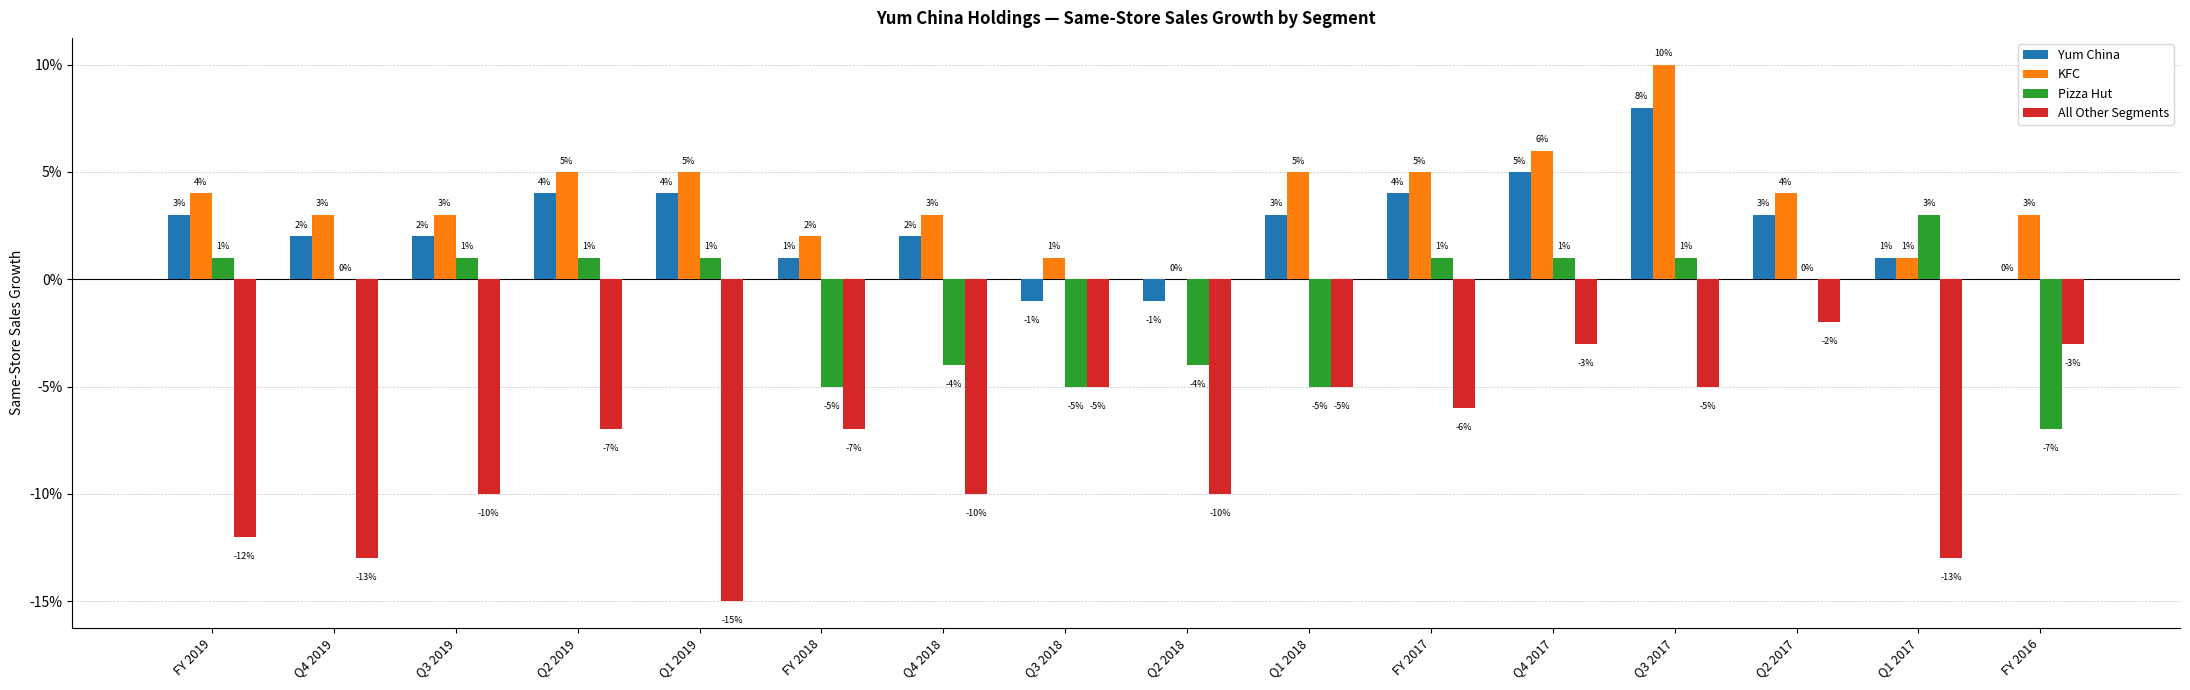

The value of Pizza Hut at Q4 2017 is 0.0. True or false?

False